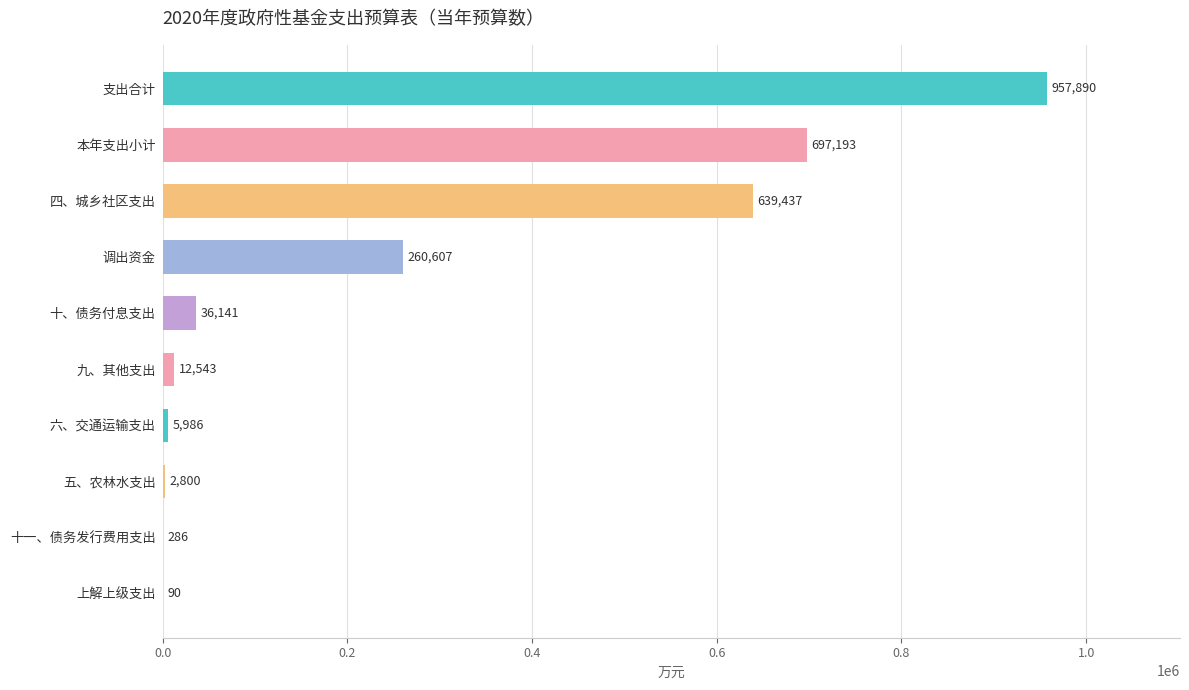

Reading top to bottom, extract all data points from this chart.

支出合计=957890	本年支出小计=697193	四、城乡社区支出=639437	调出资金=260607	十、债务付息支出=36141	九、其他支出=12543	六、交通运输支出=5986	五、农林水支出=2800	十一、债务发行费用支出=286	上解上级支出=90